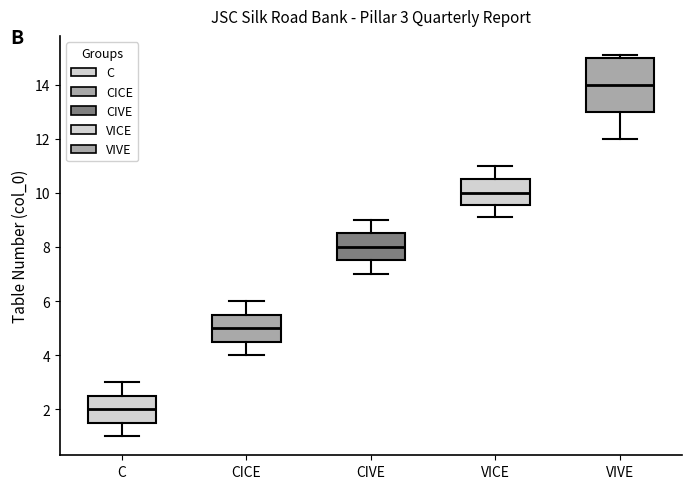

Which box's median line is the highest?

VIVE